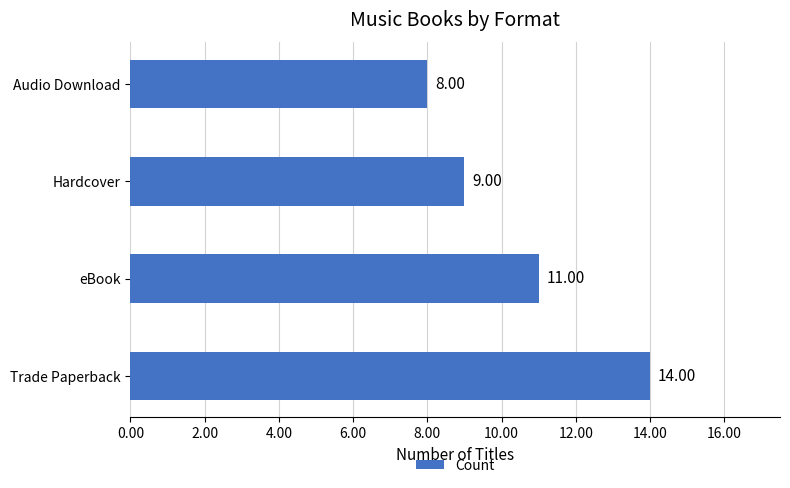

Which has a higher value, Hardcover or Audio Download?

Hardcover